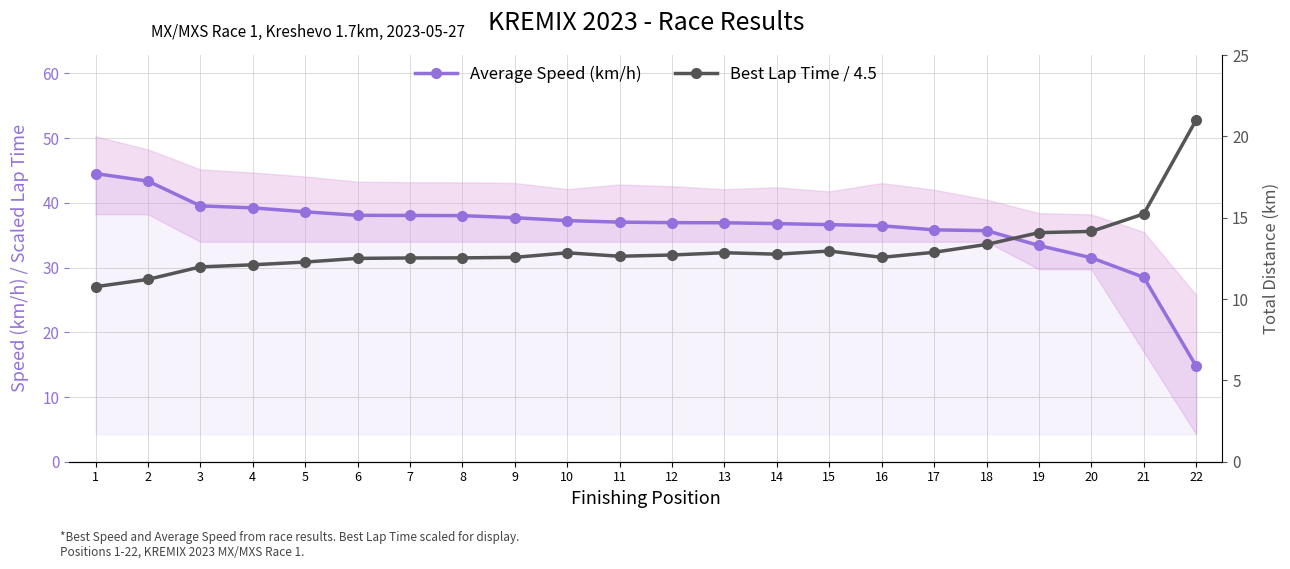

True or false: Best Lap Time / 4.5 has more than 0 points higher than both neighbors.

True